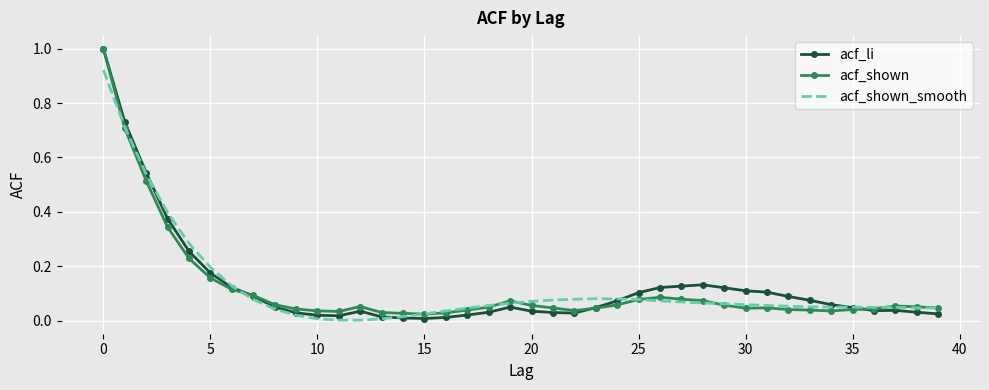

What is the maximum value shown in the chart?

1.0